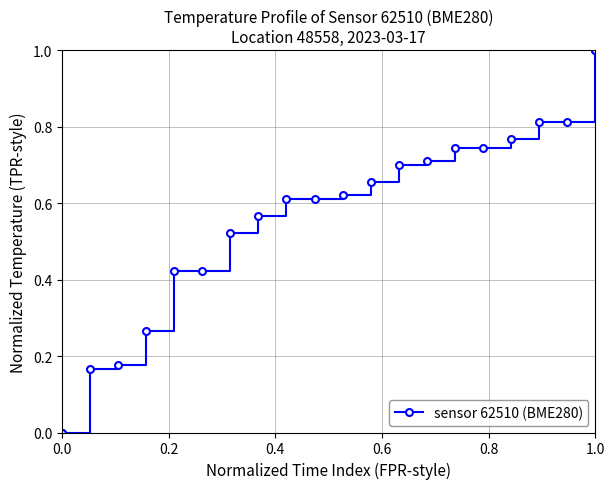

Is this an area chart (filled region under the line)?

No